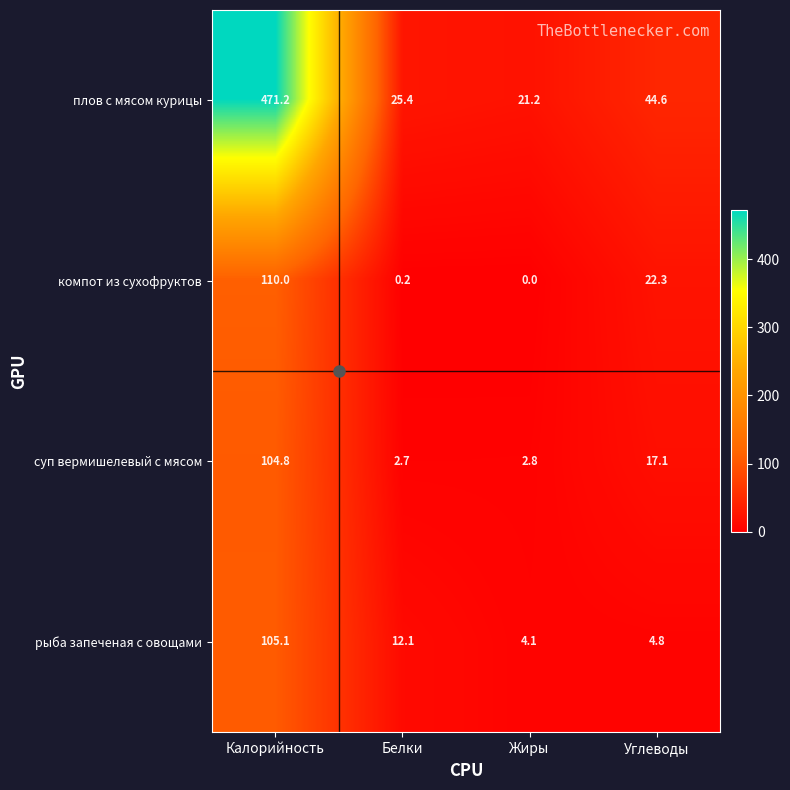

Rank the series by their maximum value, from lowest to highest.

суп вермишелевый с мясом, рыба запеченая с овощами, компот из сухофруктов, плов с мясом курицы